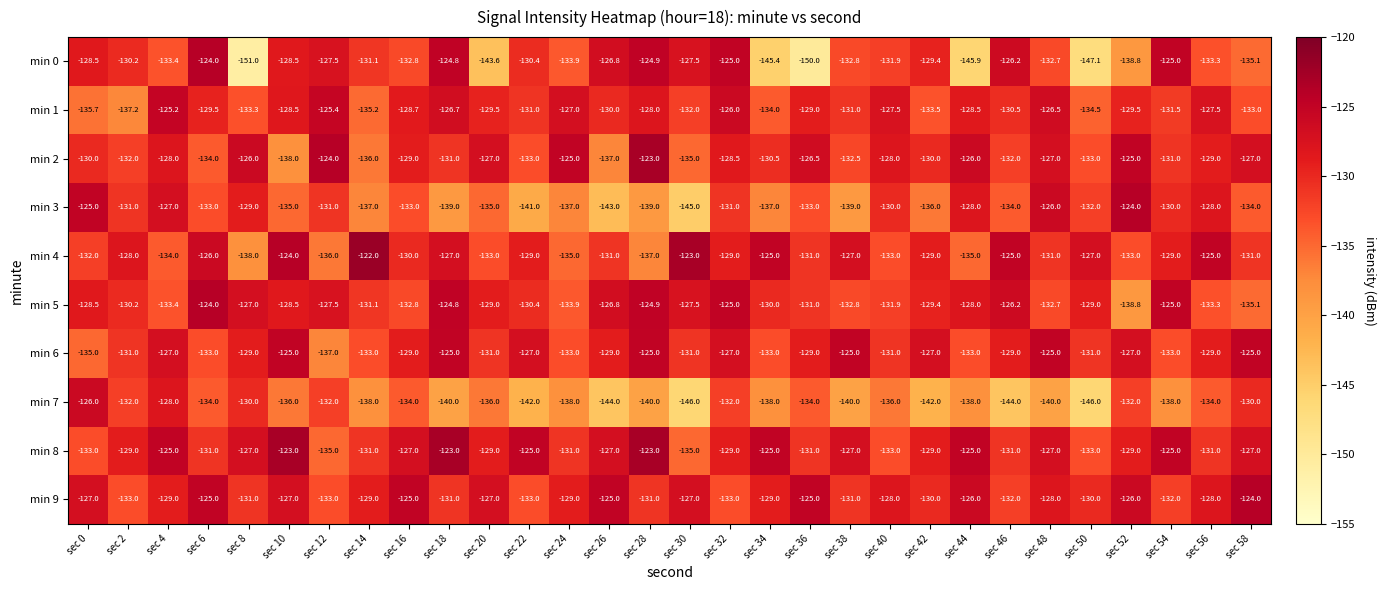

Which series has the largest total across all categories?

min 8